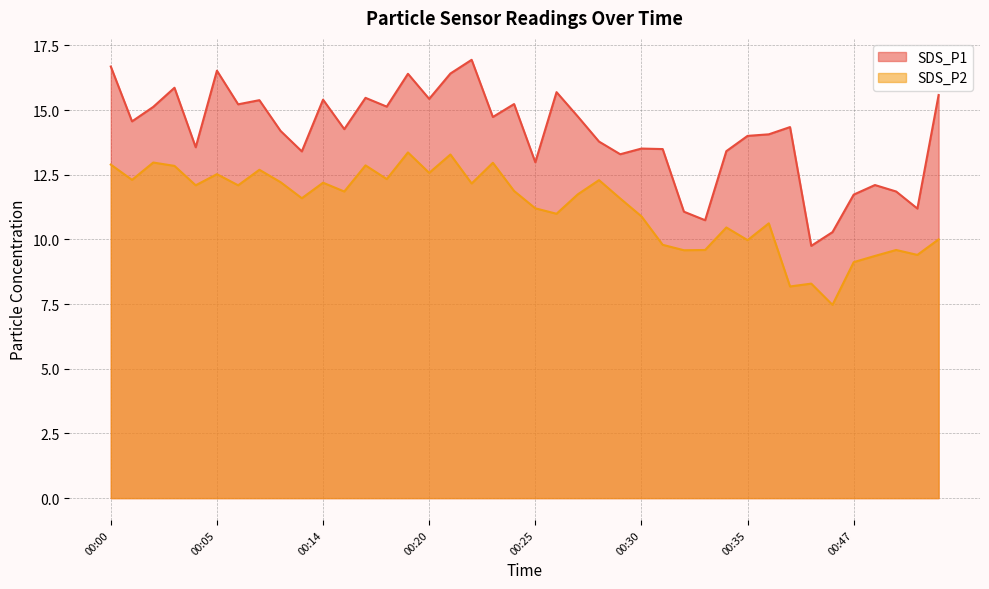

True or false: SDS_P2 has a value of 16.0 at 00:33.

False